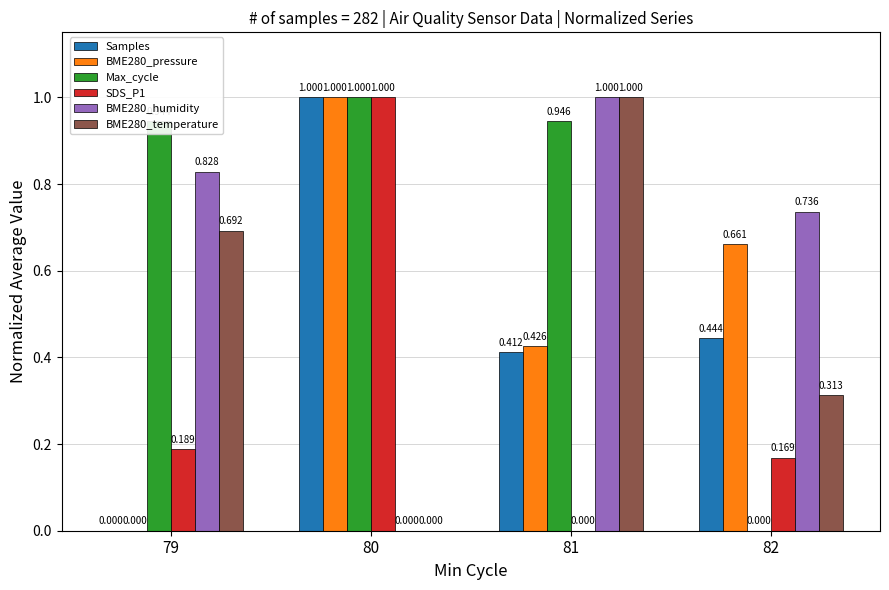

What is the sum of all Samples values?

1.9